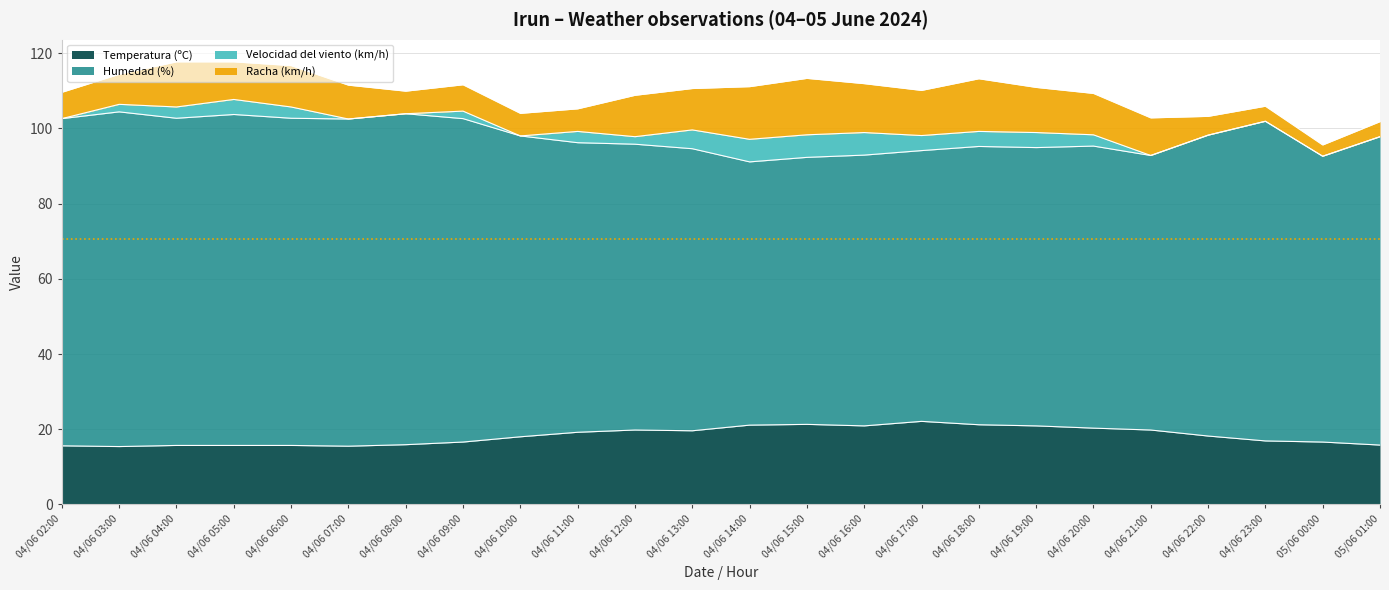

Does the chart have visible grid lines?

Yes